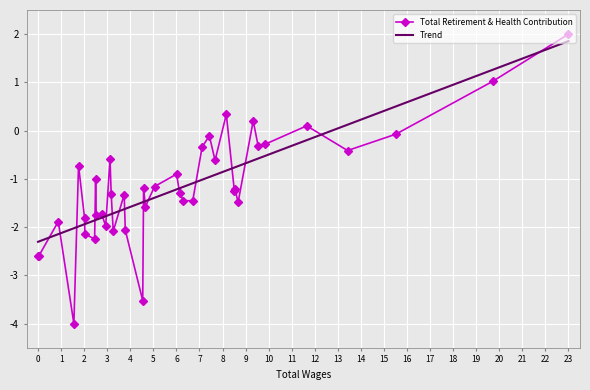

True or false: Trend and Total Retirement & Health Contribution intersect in this chart.

True